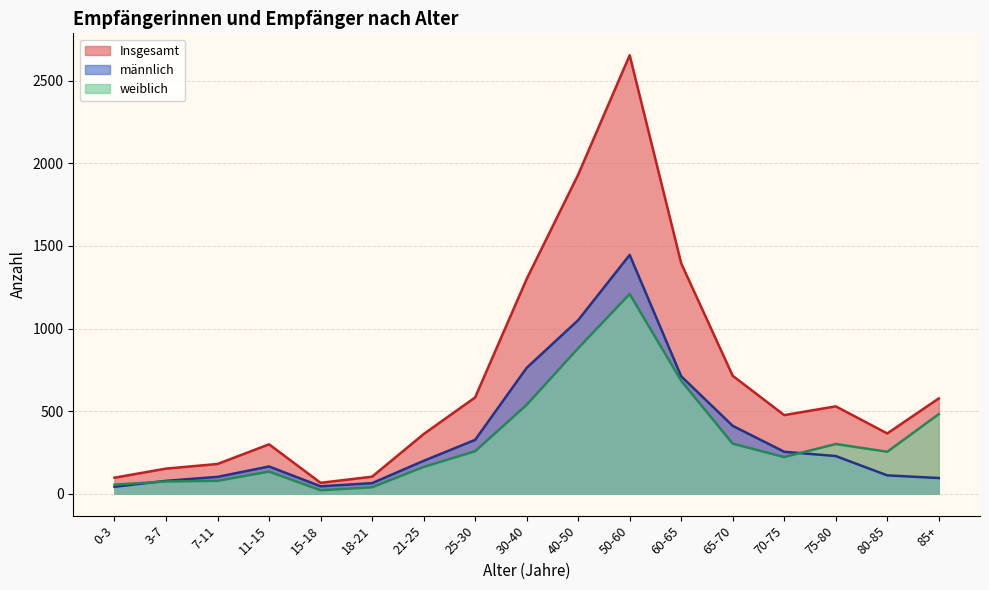

Reading left to right, extract all data points from this chart.

männlich: 0-3=42	3-7=78	7-11=102	11-15=165	15-18=45	18-21=64	21-25=199	25-30=326	30-40=762	40-50=1051	50-60=1446	60-65=711	65-70=411	70-75=254	75-80=228	80-85=111	85+=95
weiblich: 0-3=55	3-7=74	7-11=78	11-15=134	15-18=21	18-21=39	21-25=162	25-30=257	30-40=538	40-50=881	50-60=1209	60-65=684	65-70=303	70-75=222	75-80=301	80-85=254	85+=482
Insgesamt: 0-3=97	3-7=152	7-11=180	11-15=299	15-18=66	18-21=103	21-25=361	25-30=583	30-40=1300	40-50=1932	50-60=2655	60-65=1395	65-70=714	70-75=476	75-80=529	80-85=365	85+=577